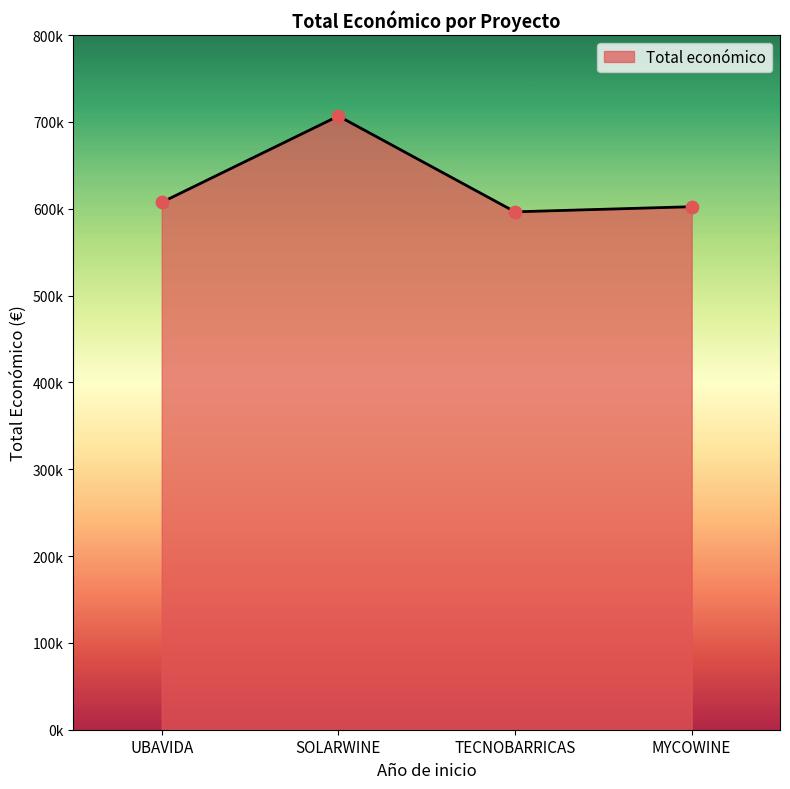

What is the change in value from UBAVIDA to TECNOBARRICAS?

-10958.0